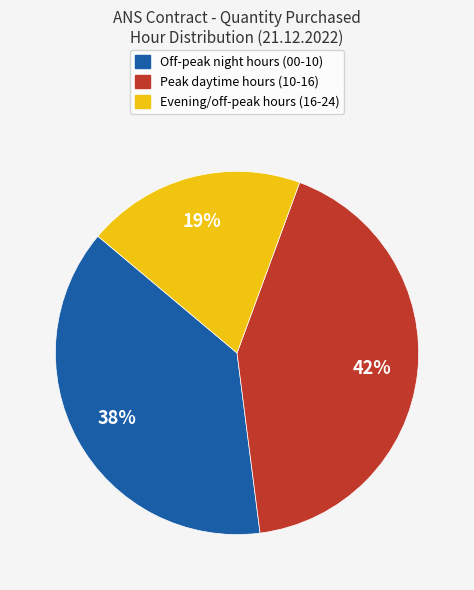

To the nearest percent, what is the difference between the largest and smallest slice percentages?

23%